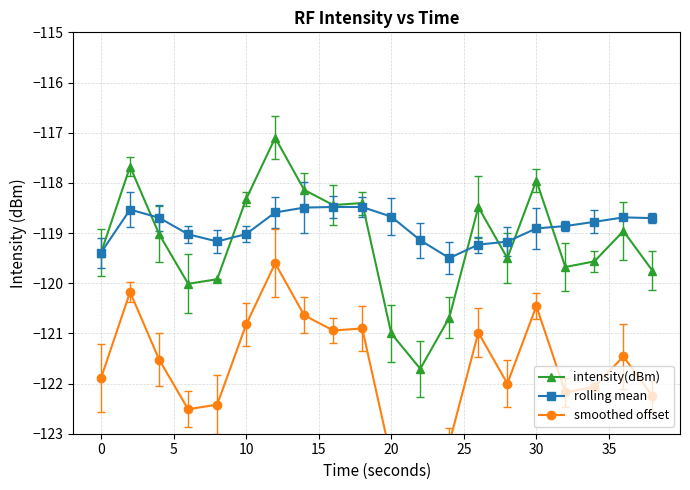

What is the maximum value shown in the chart?

-117.1